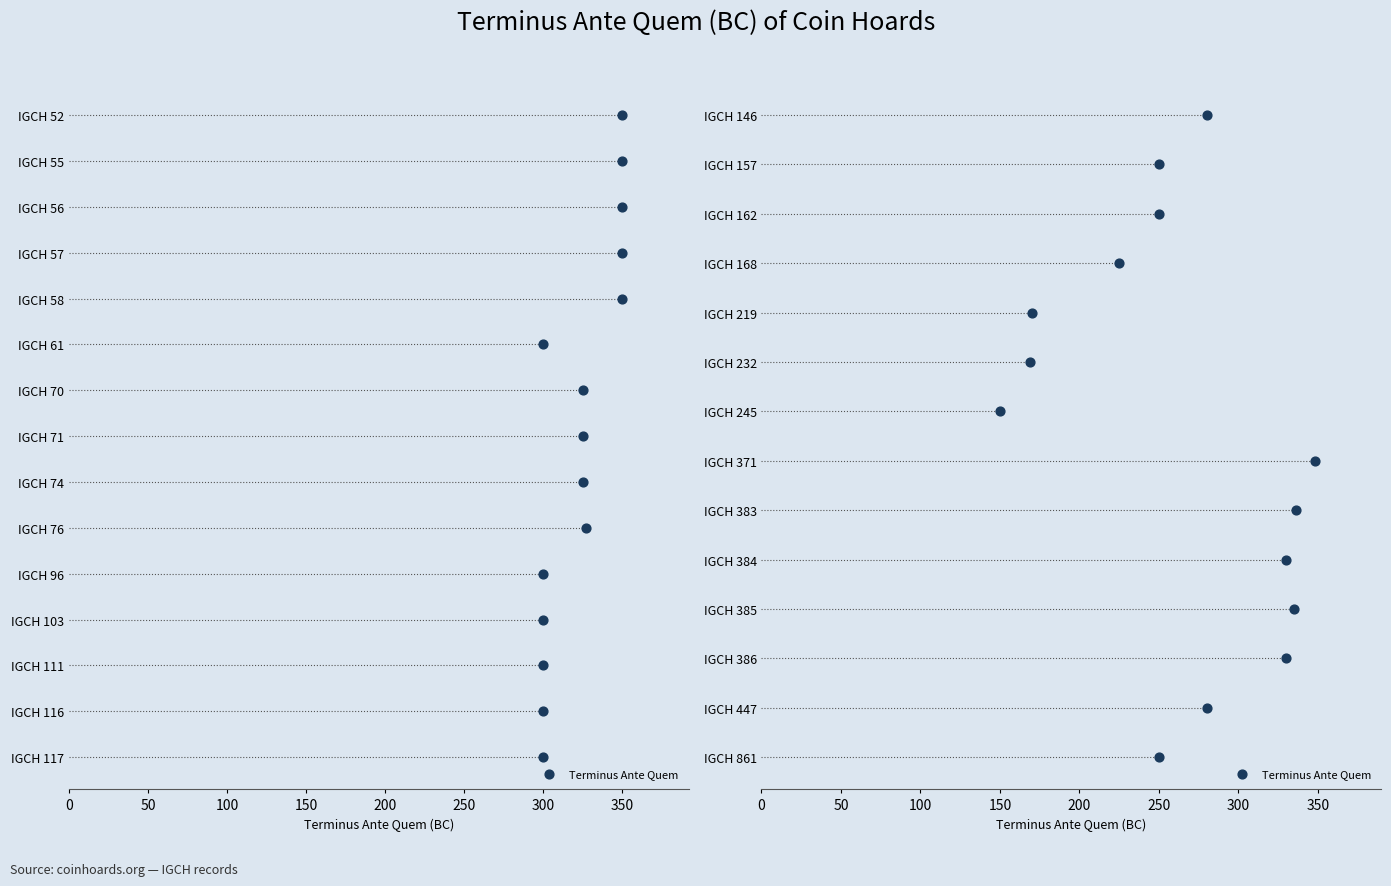

What is the change in value from 150 to 250?

+2